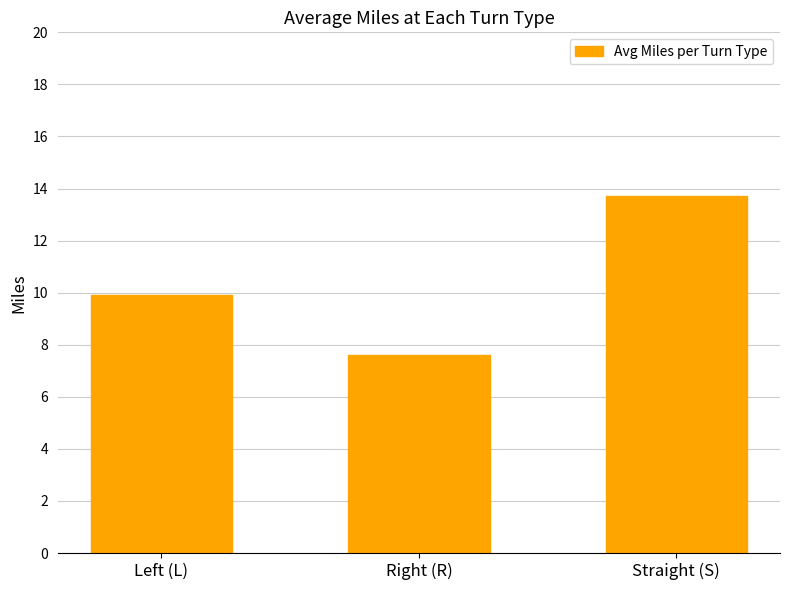

Is it true that the value at Straight (S) is 8.3?

False